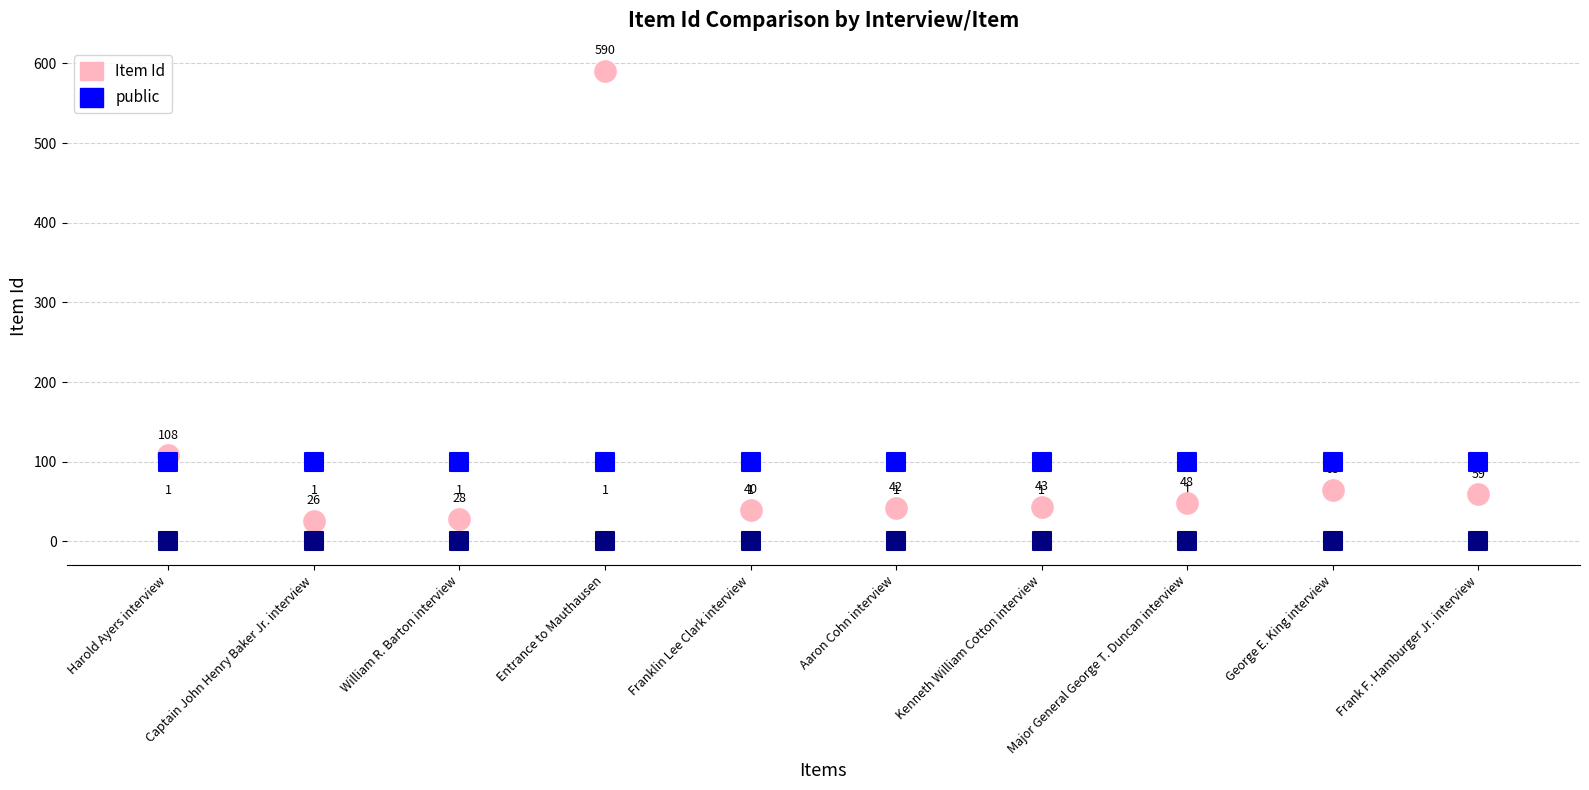

Across all series, what Y value is closest to 295?

108